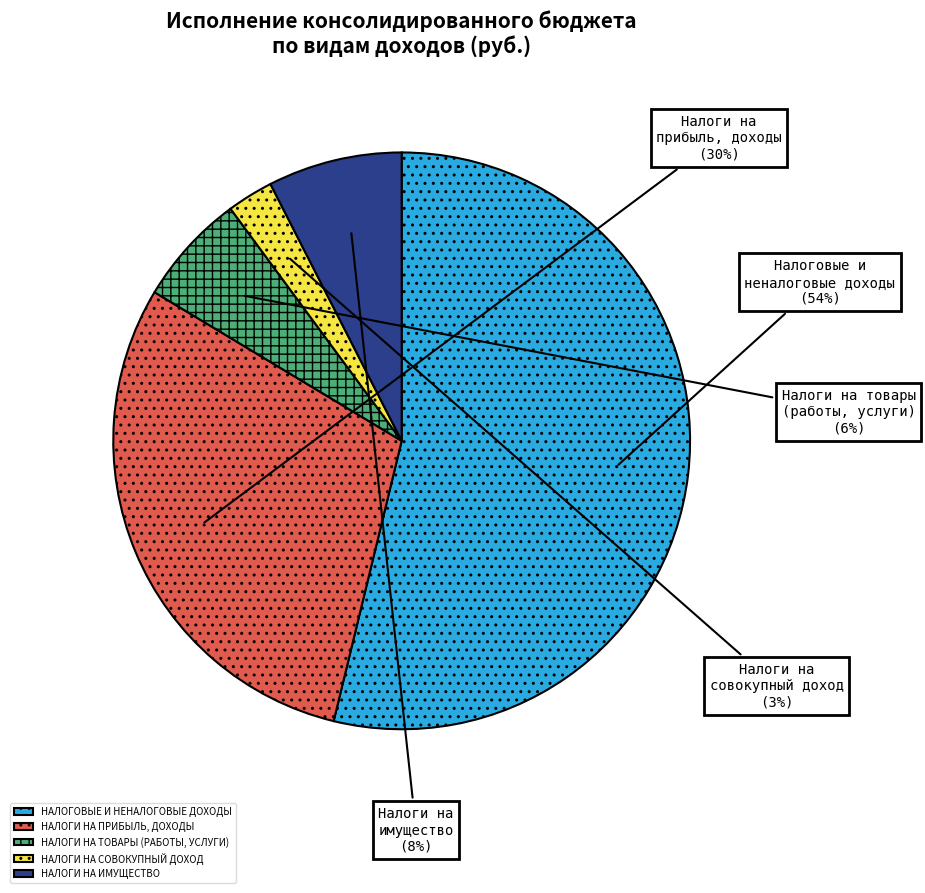

Is there a majority slice in this chart?

Yes